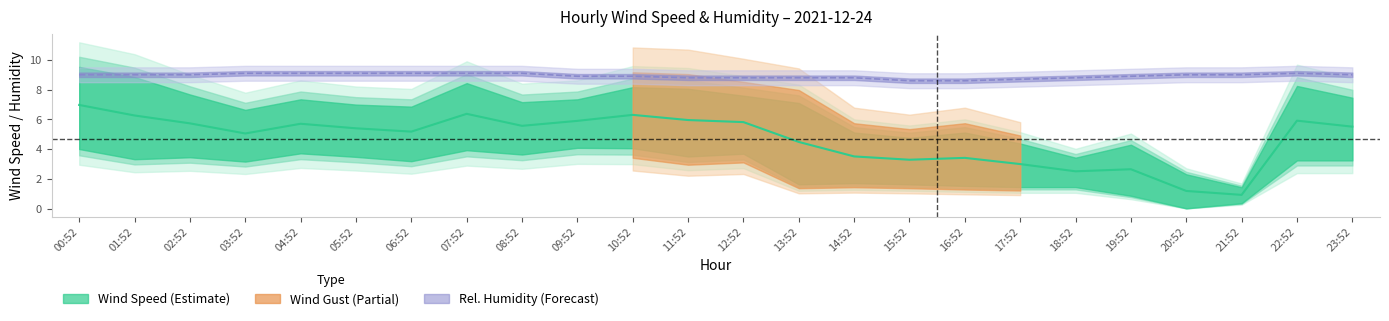

At which category does the chart reach its minimum across all series?

21:52